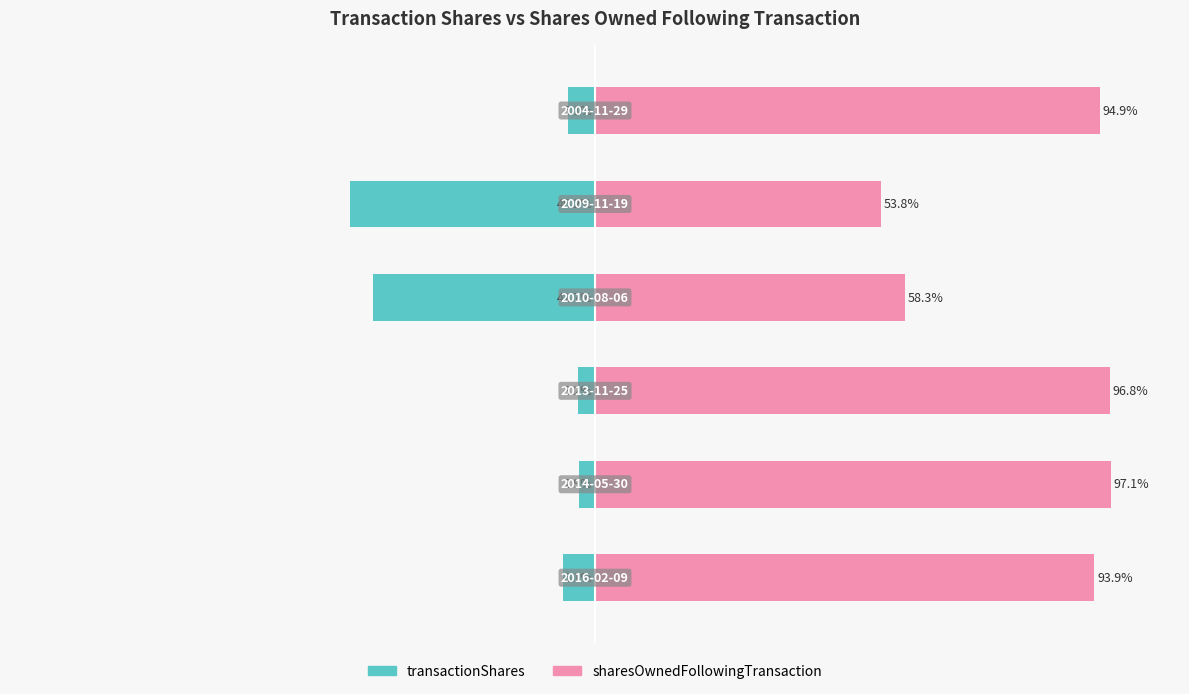

The sharesOwnedFollowingTransaction series shows 58.7 at 1. True or false?

False